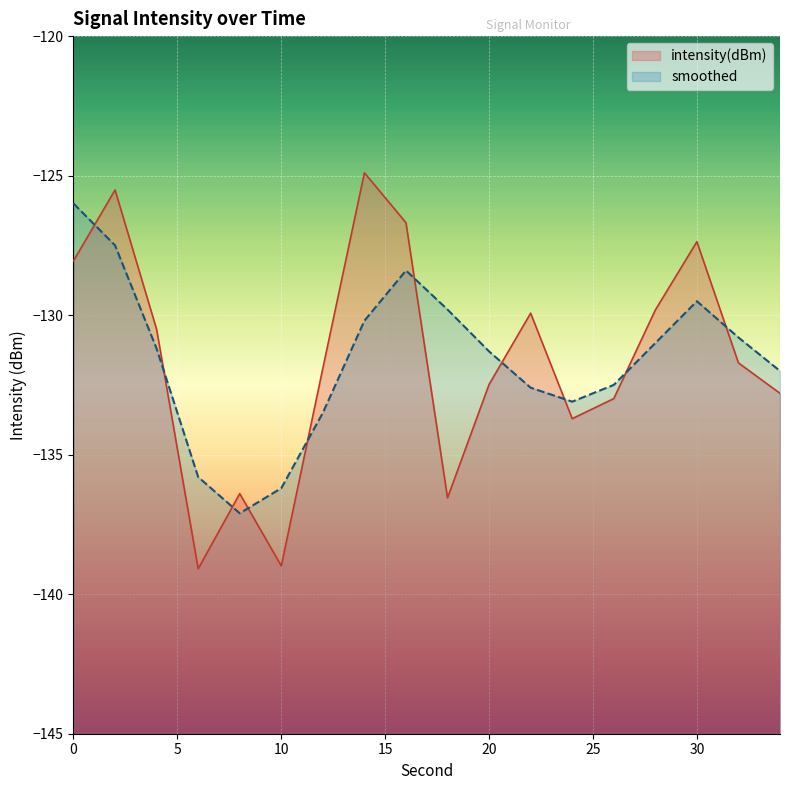

At 4, list the series in order from largest to smallest.

intensity(dBm), smoothed